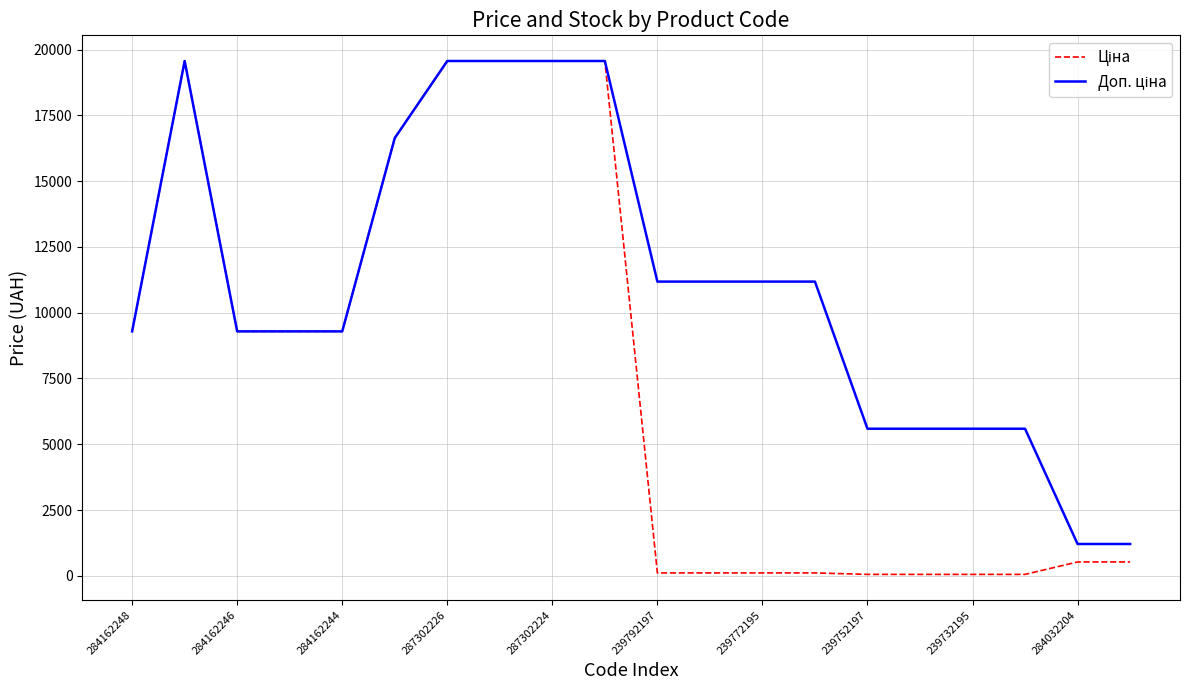

What is the maximum value shown in the chart?

19564.9